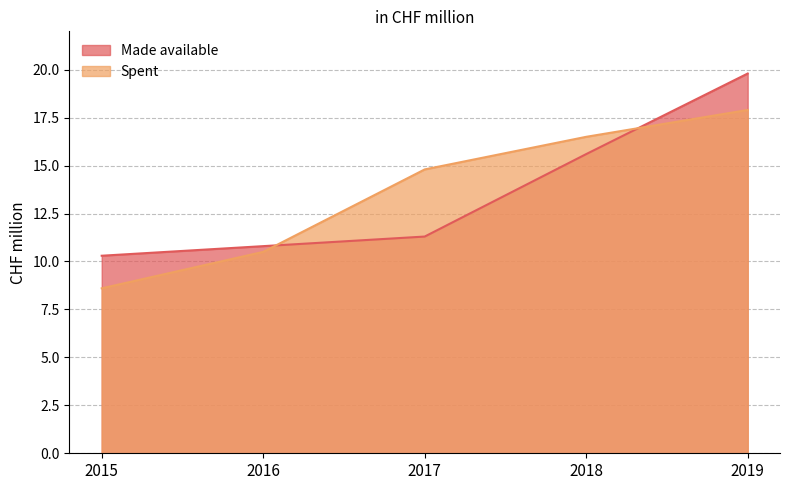

What is the total value across all series at 2019?

37.7